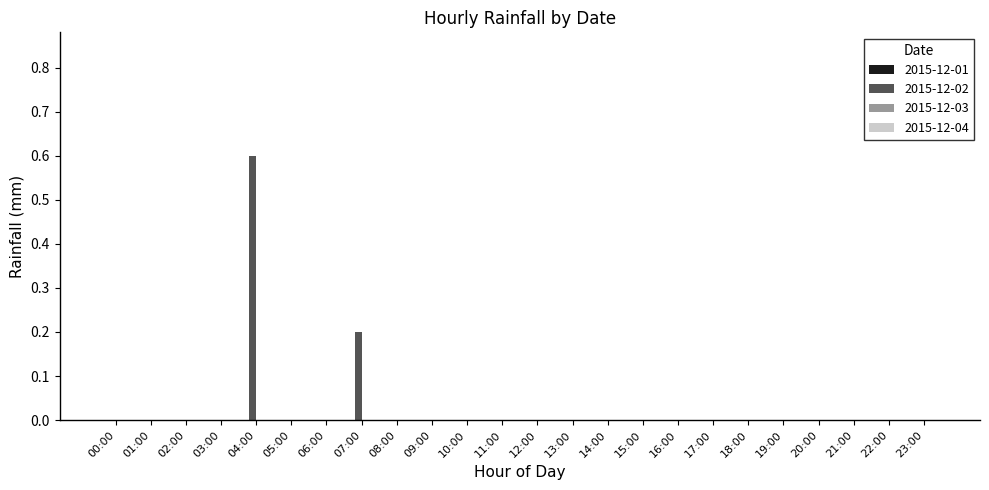

True or false: the data shows -0.3 at 05:00.

False